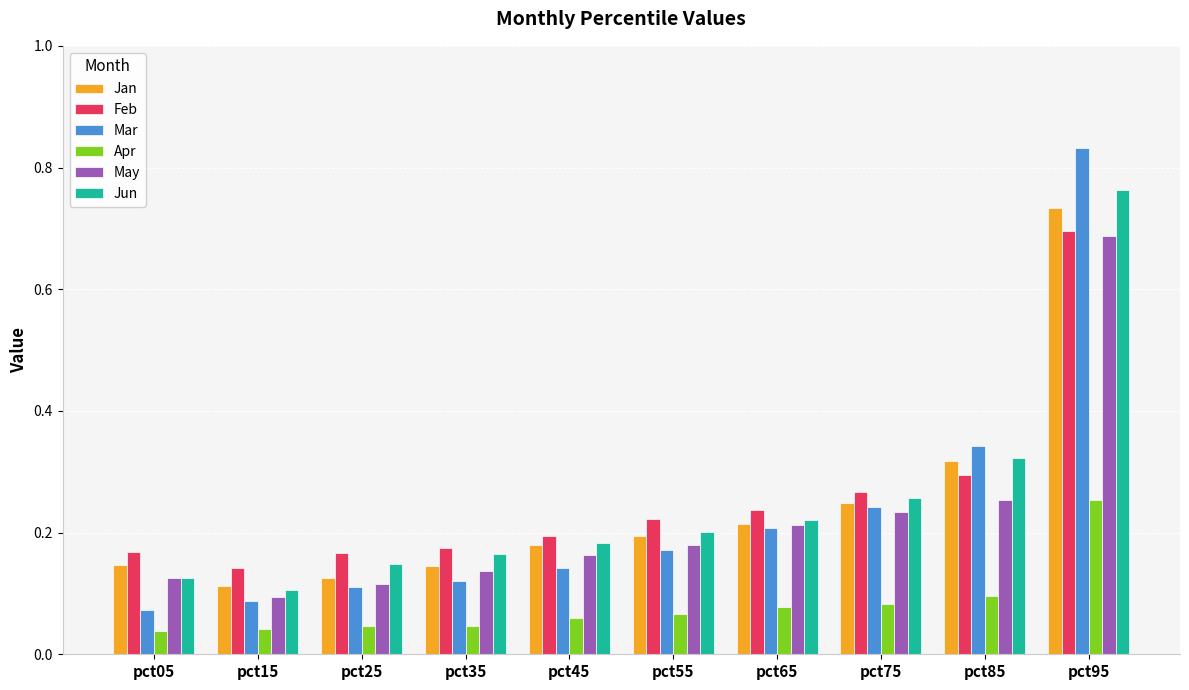

At which category is the sum across all series the highest?

pct95